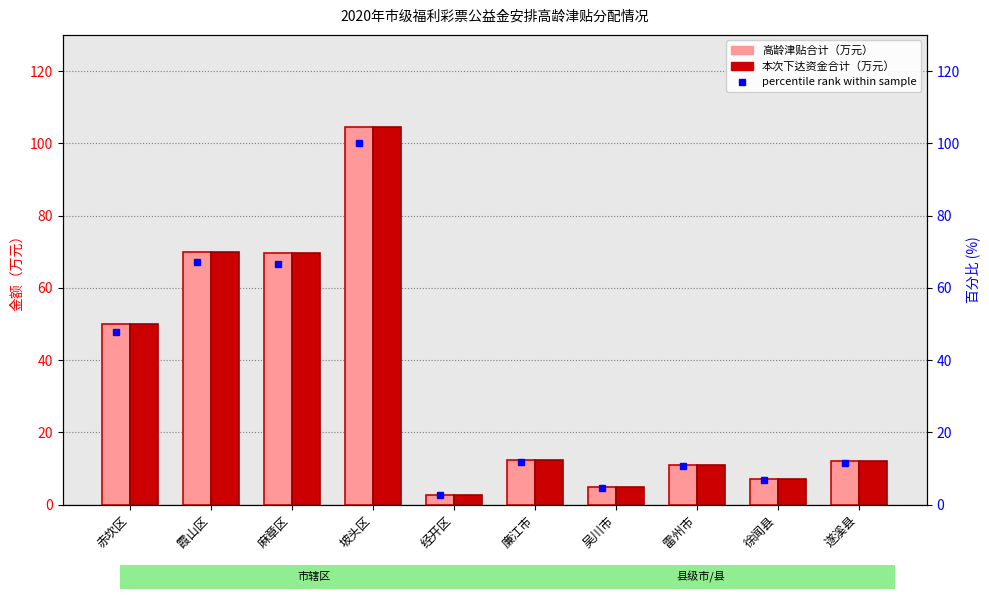

What position from the right is 坡头区?

7